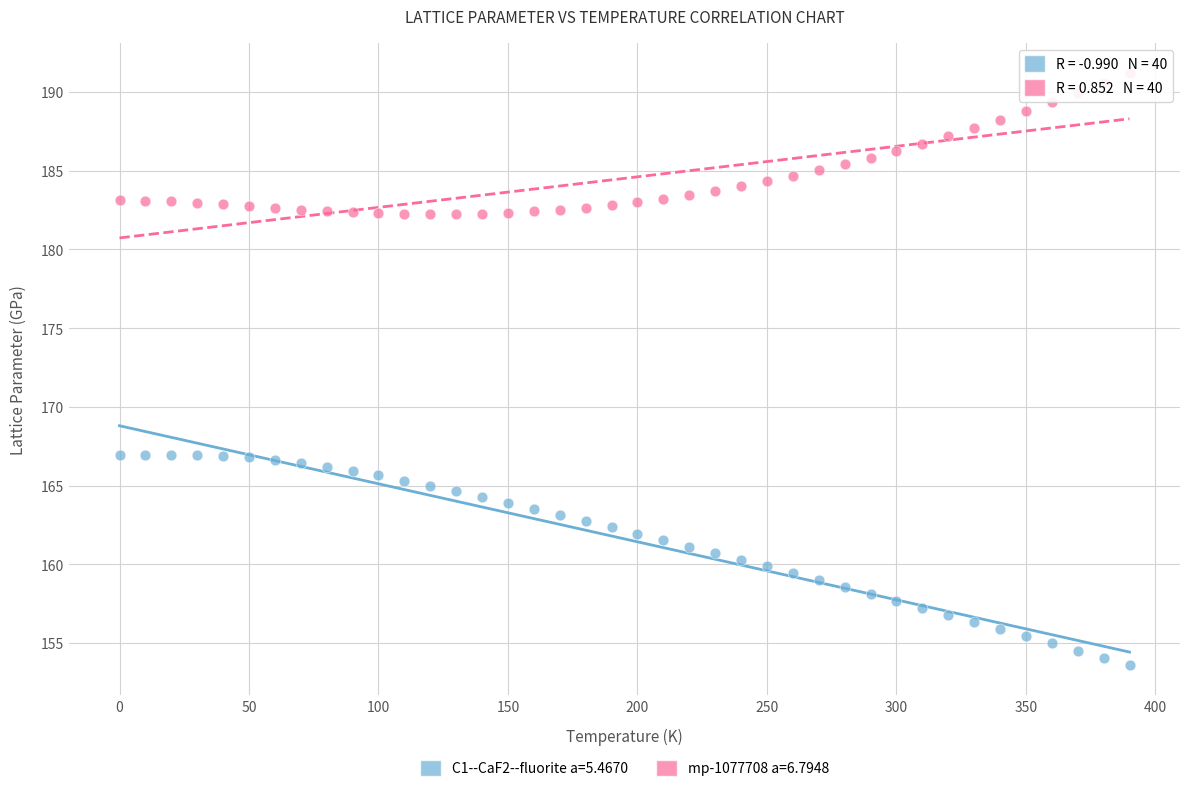

Which series contains the highest Y value?

mp-1077708 a=6.7948